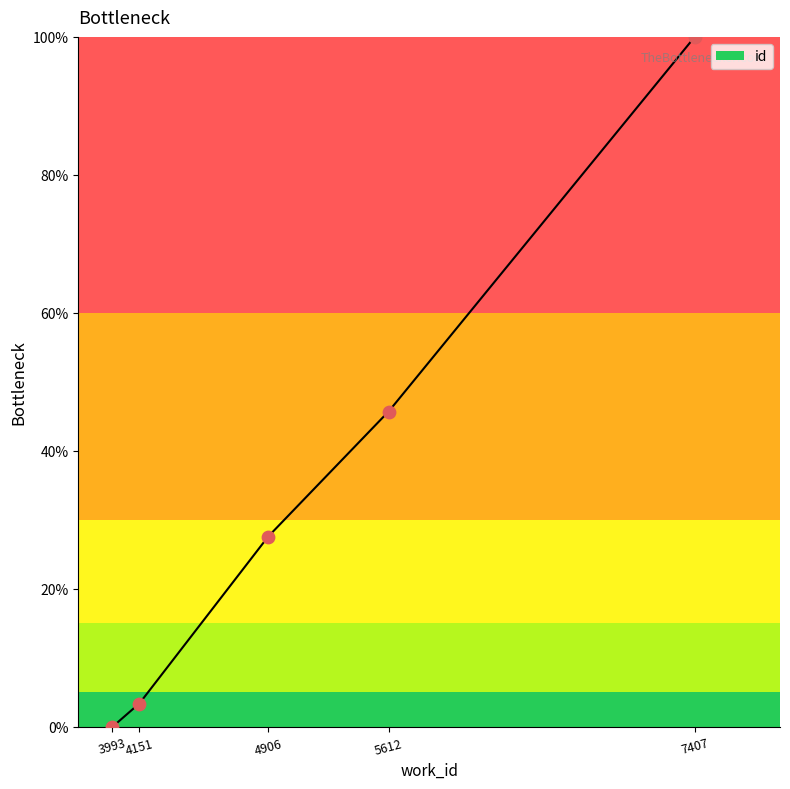

Approximately how many times larger is the value at 5612 compared to 4151?

13.5